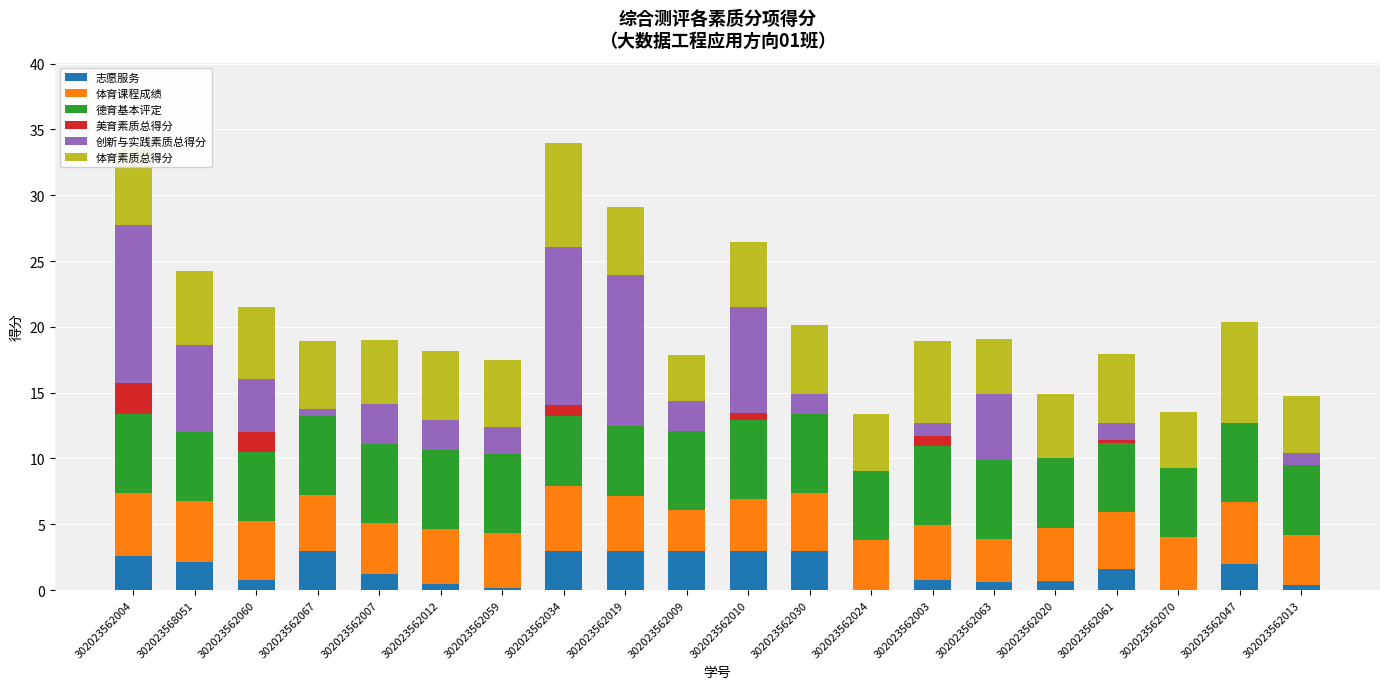

What is the sum of the 志愿服务 values at 302023562034 and 302023562009?

6.0